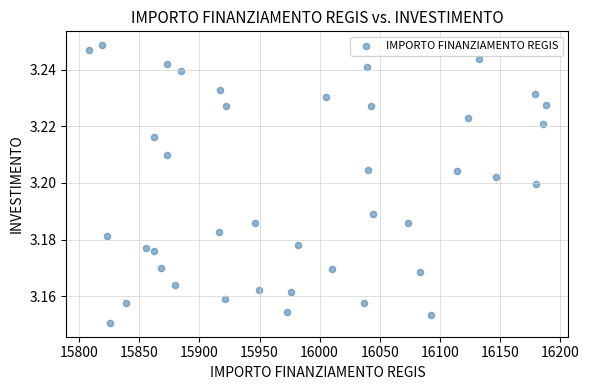

What is the range of X values (max minus min)?

379.7